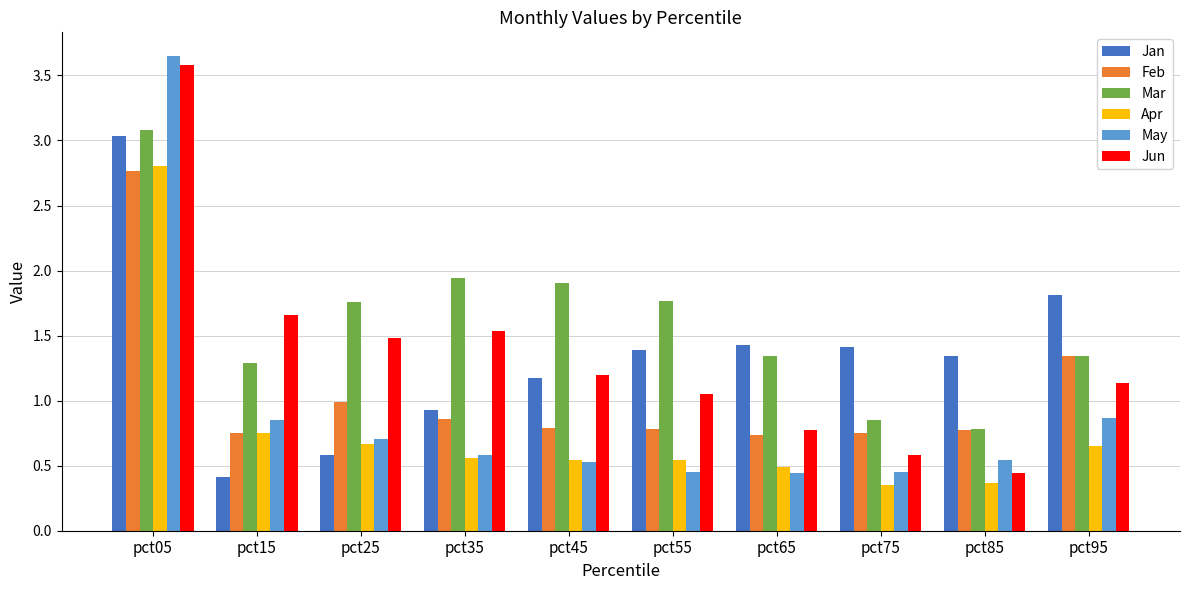

Which category has the highest value in the Apr series?

pct05